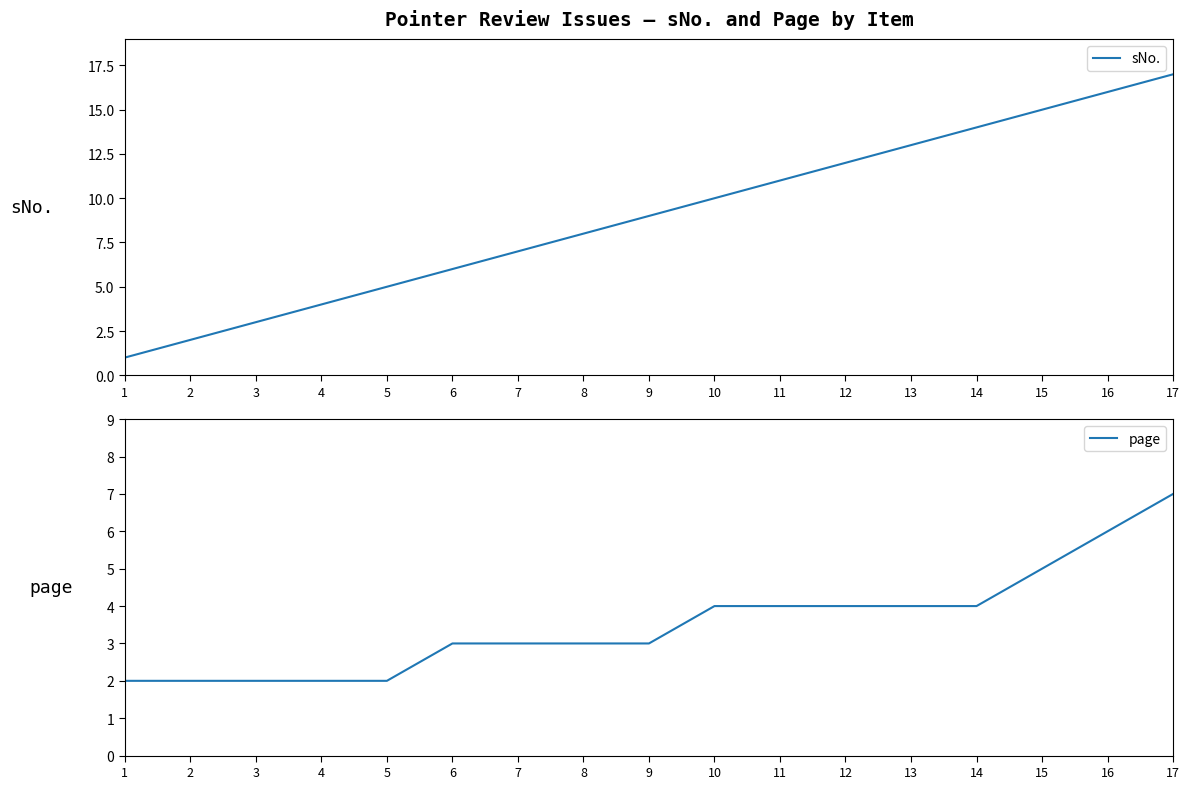

Which series has the widest spread of values?

sNo.